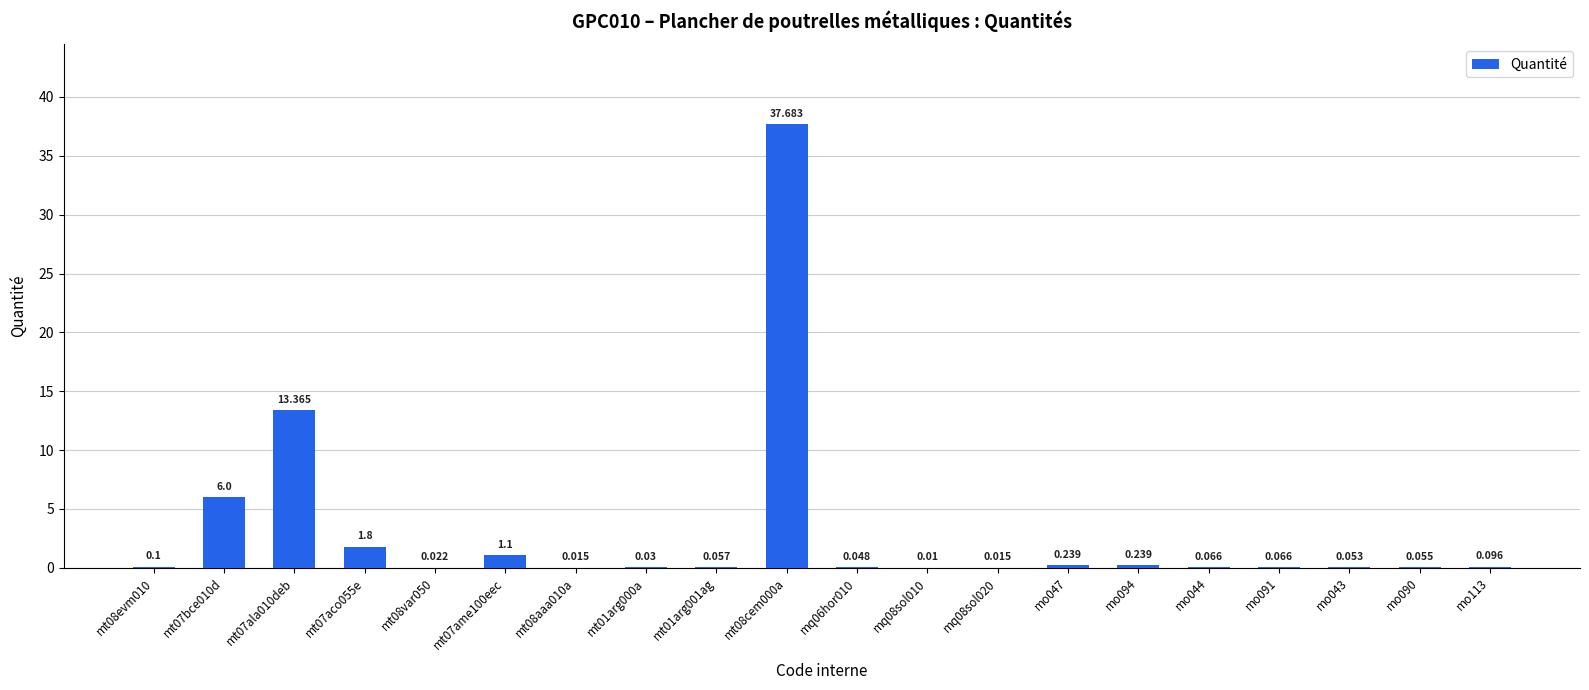

At which category does the chart reach its minimum across all series?

mq08sol010